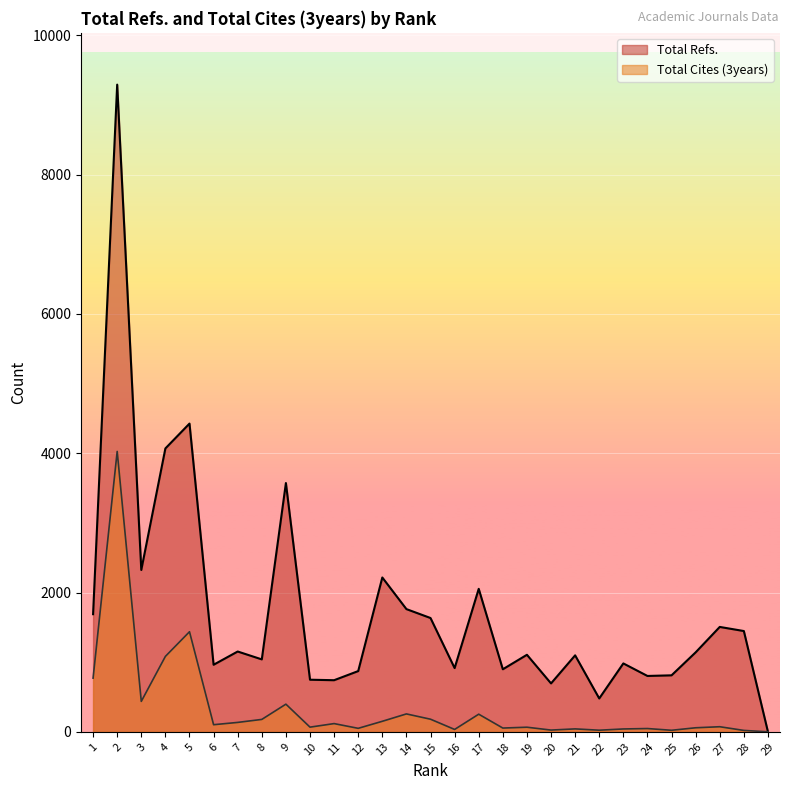

What is the value of the Total Cites (3years) point at the 2nd from the left?

4026